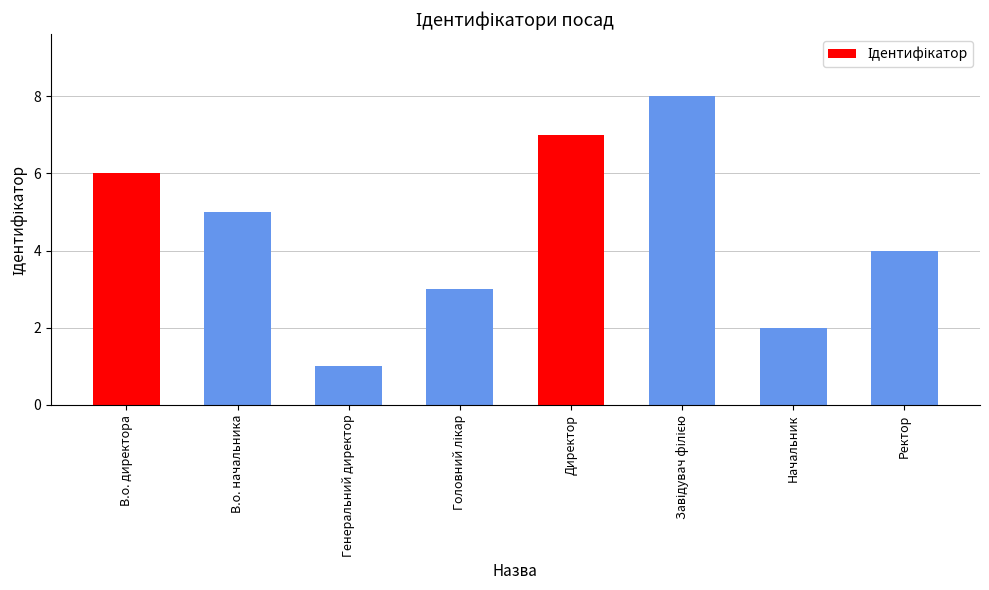

What position from the right is В.о. начальника?

7